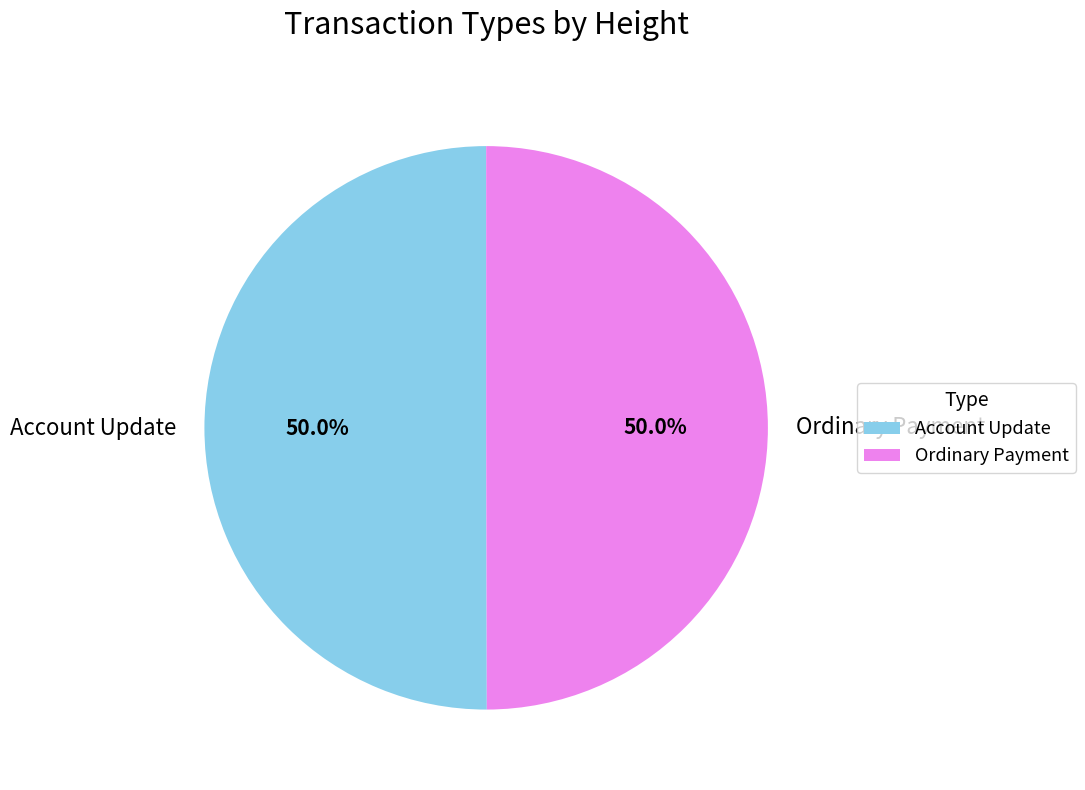

What percentage is the Ordinary Payment slice, to the nearest percent?

50%